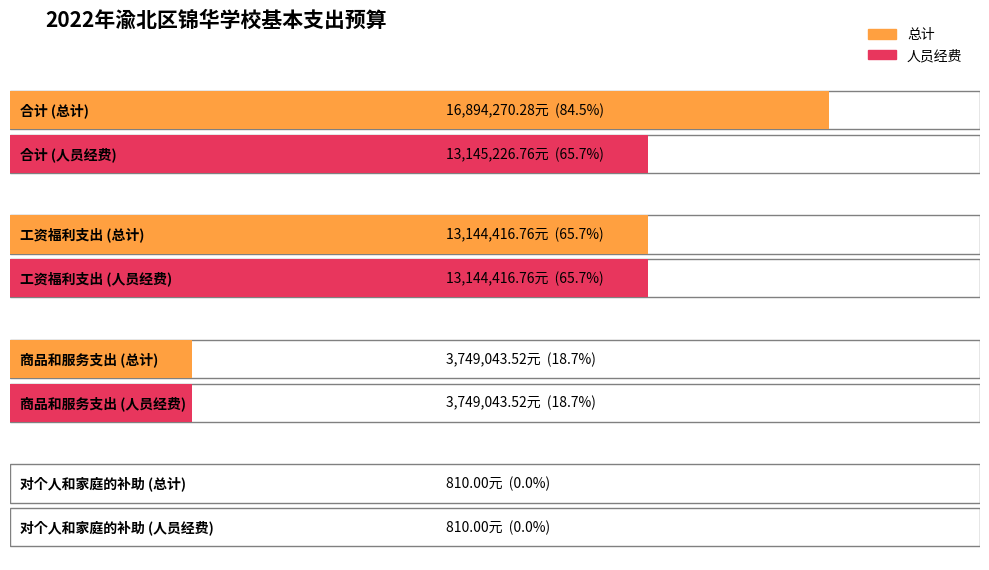

Where does the 总计 series first go above 13144416?

合计